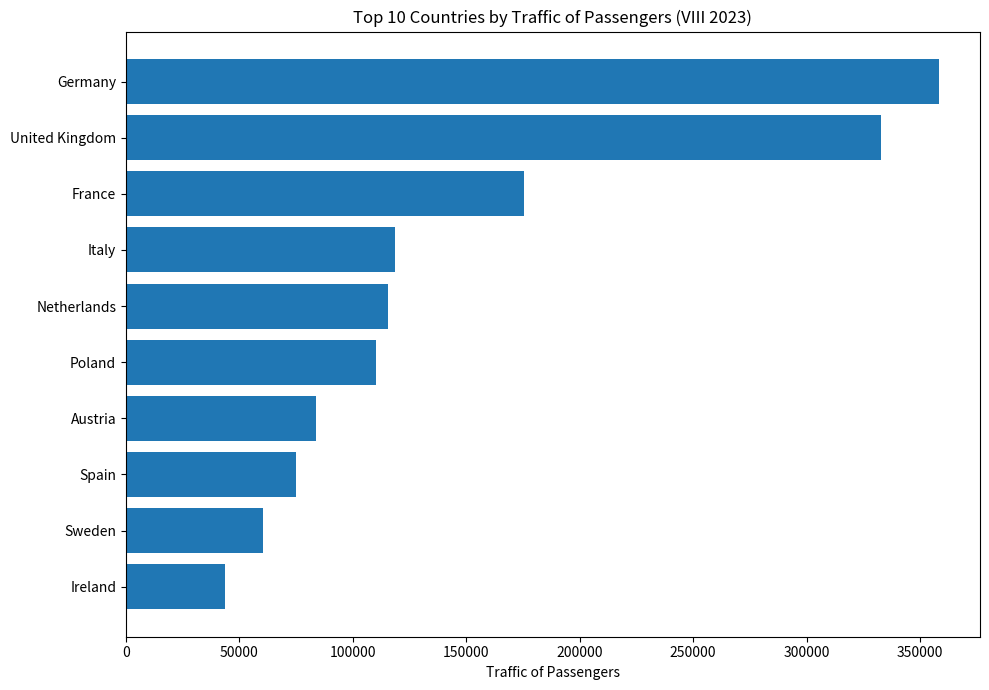

What is the greatest value displayed?

358503